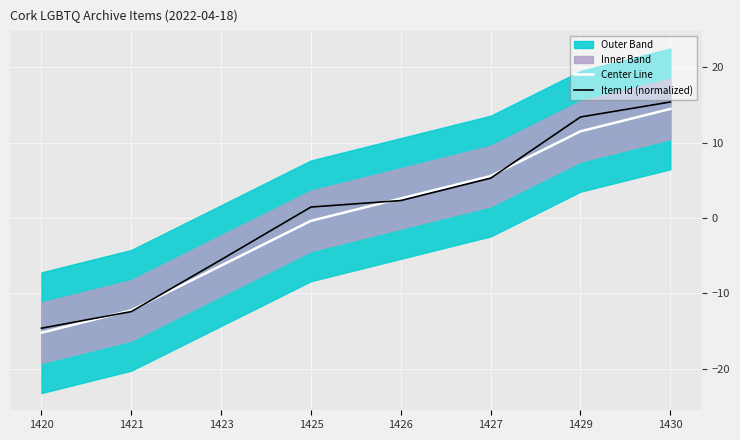

At which label does Center Line first exceed 2?

1426